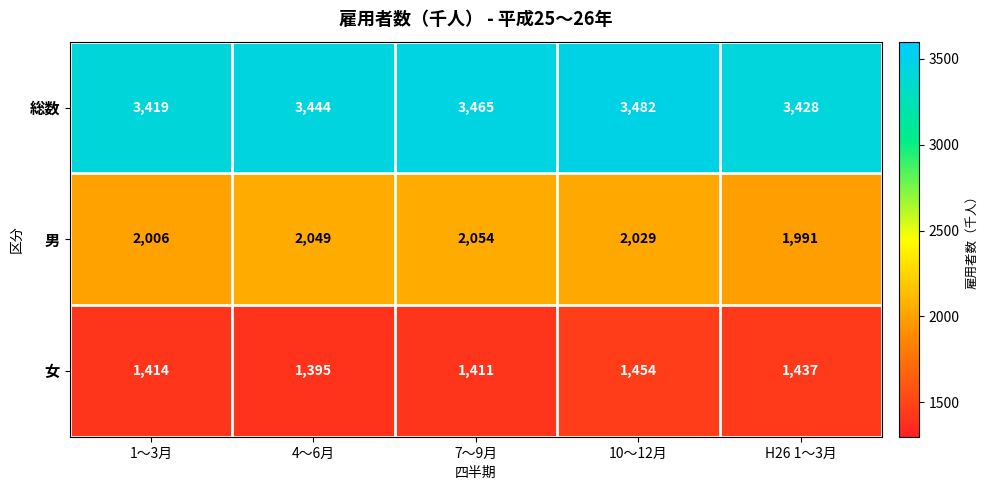

At how many categories does at least one series exceed 2972?

5